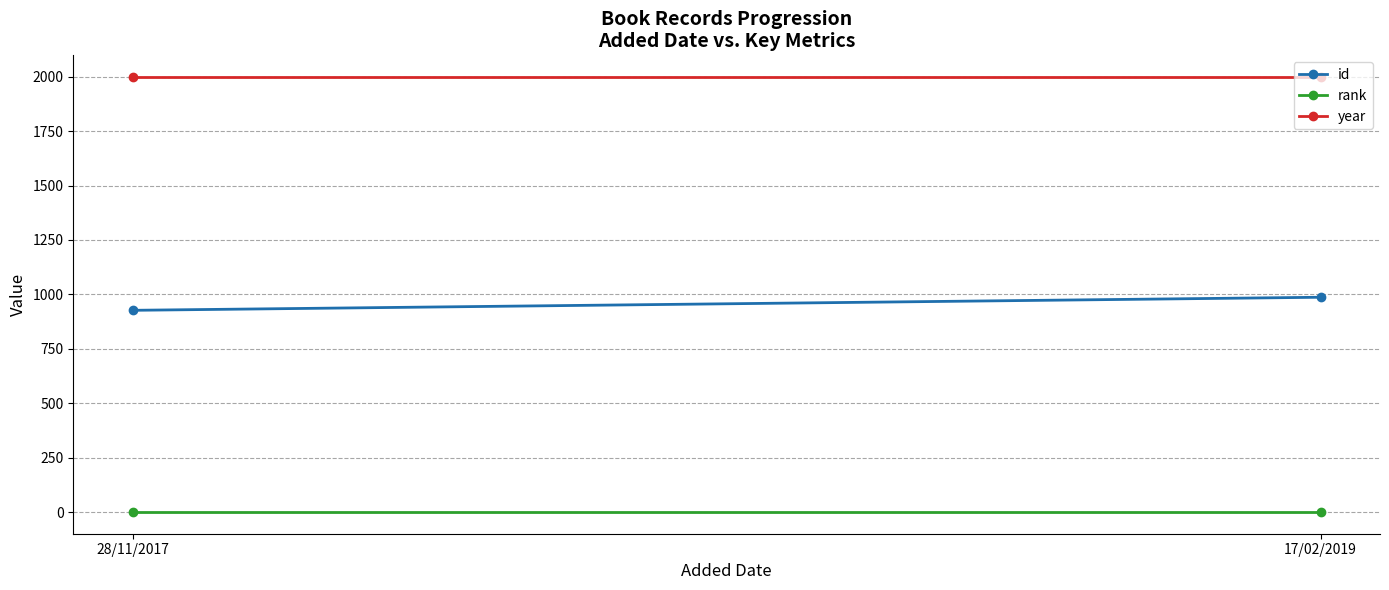

Reading left to right, list all the values displayed in this chart.

id: 28/11/2017=927	17/02/2019=987
rank: 28/11/2017=1	17/02/2019=1
year: 28/11/2017=1998	17/02/2019=1998